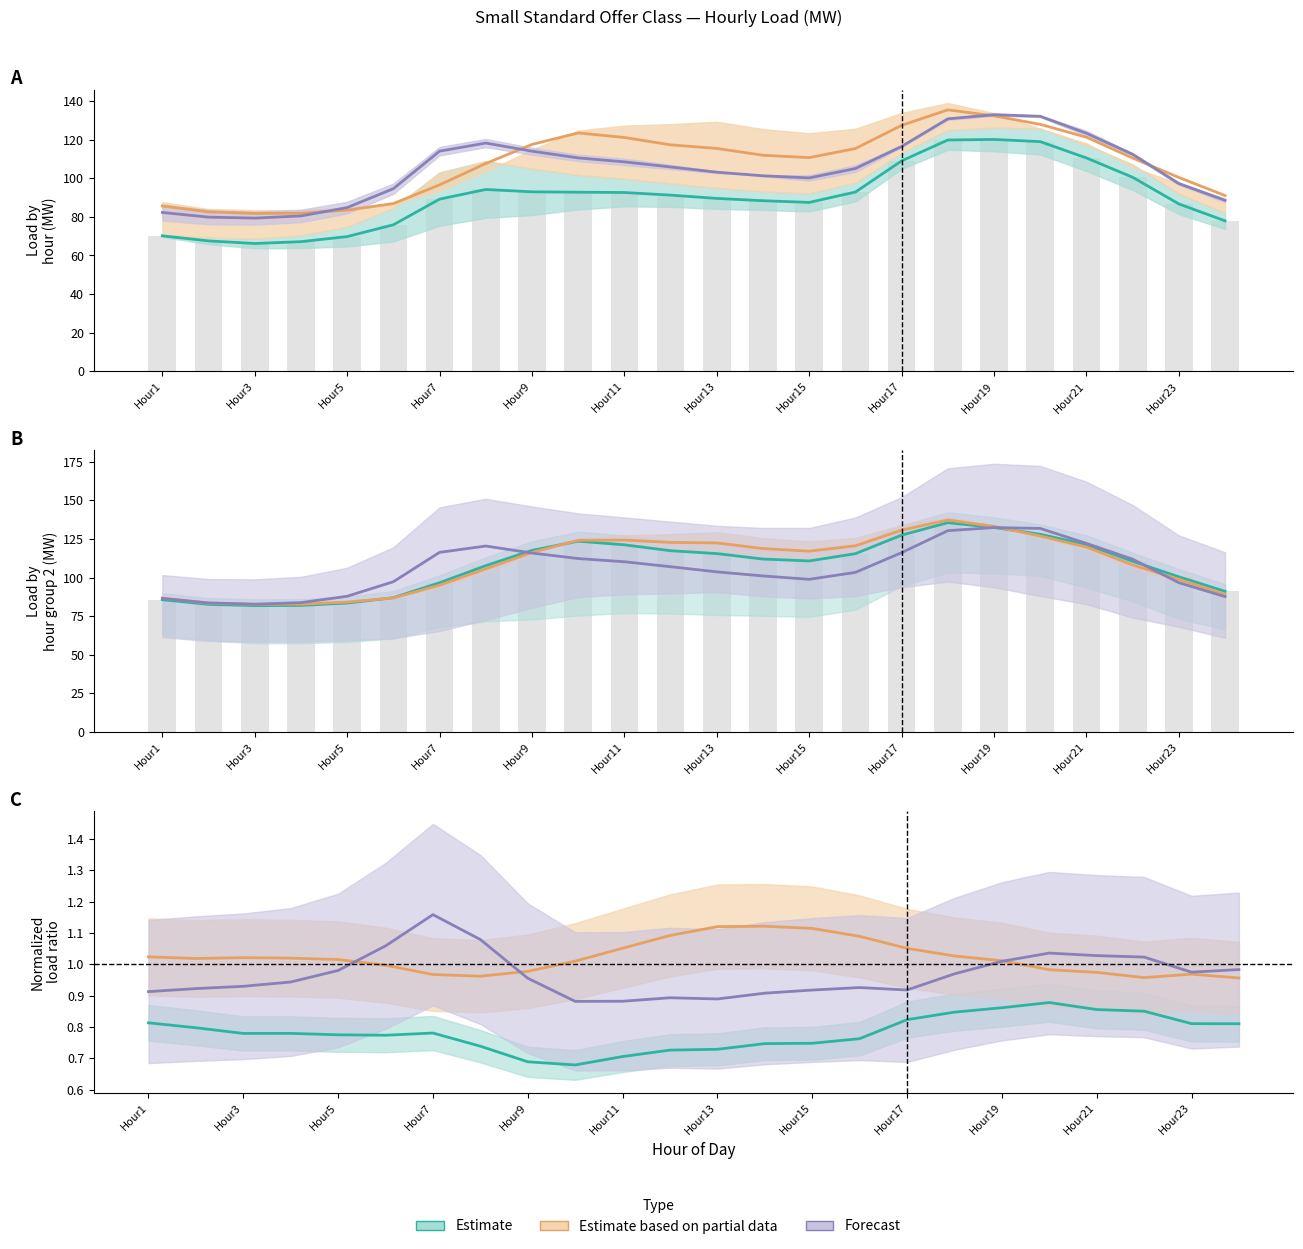

Which series has the largest total across all categories?

Estimate based on partial data